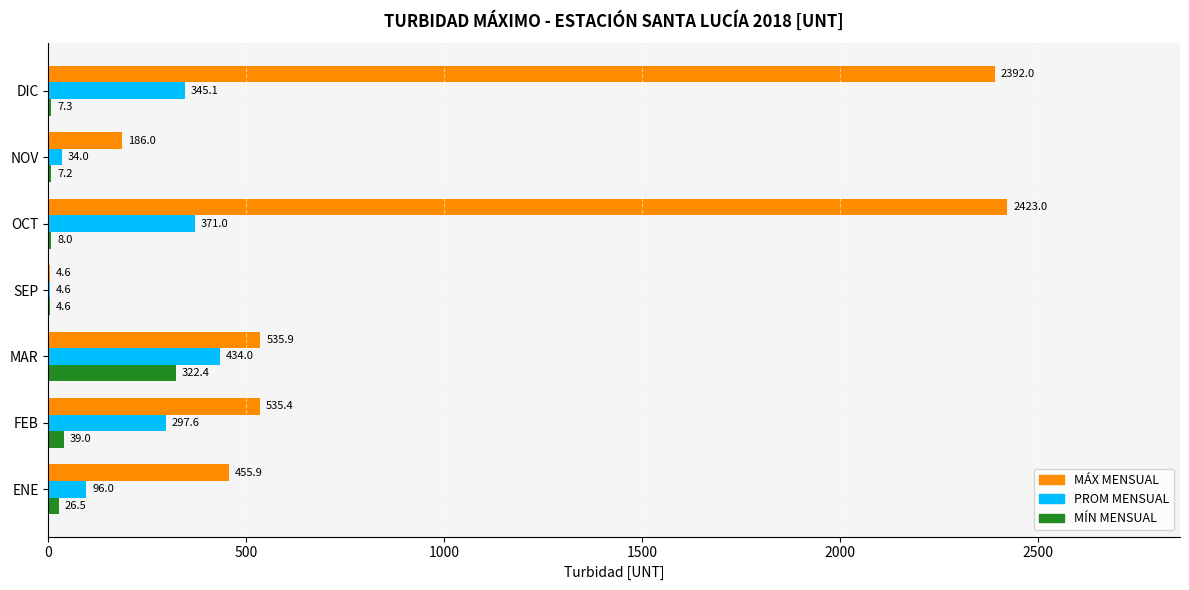

At which category is the sum across all series the highest?

OCT